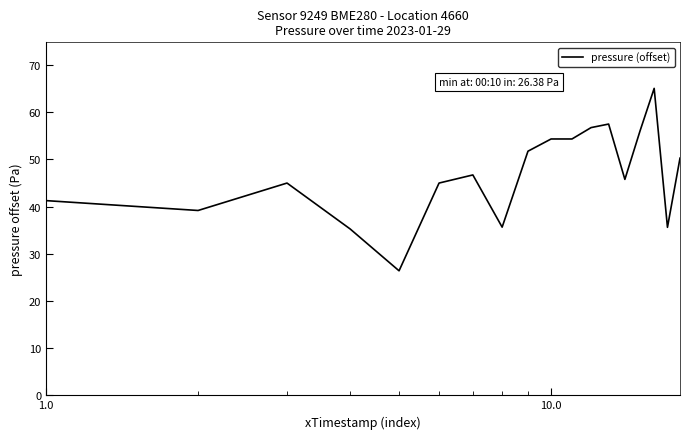

What is the smallest value displayed?

26.4